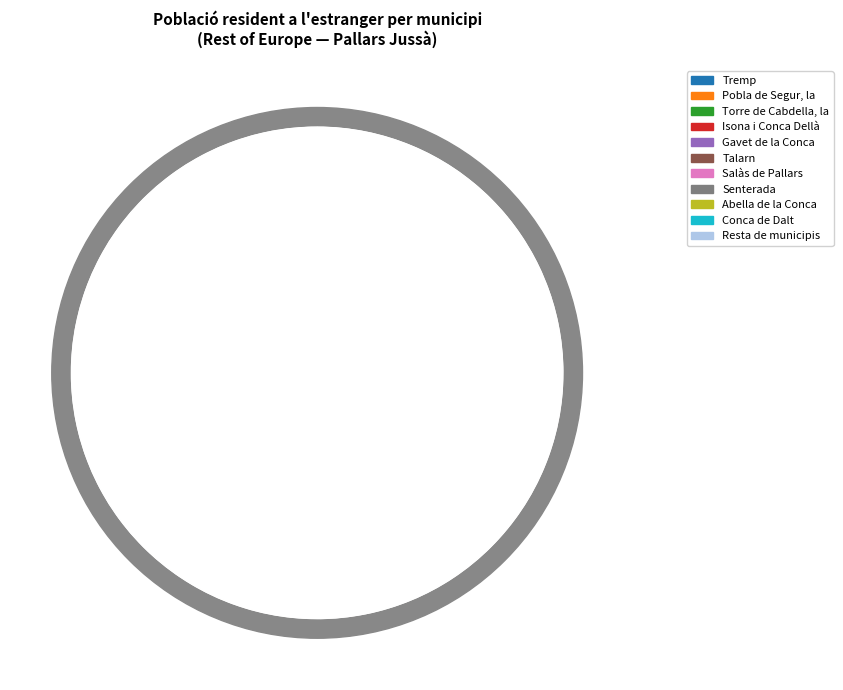

Is Conca de Dalt the majority of the pie?

No